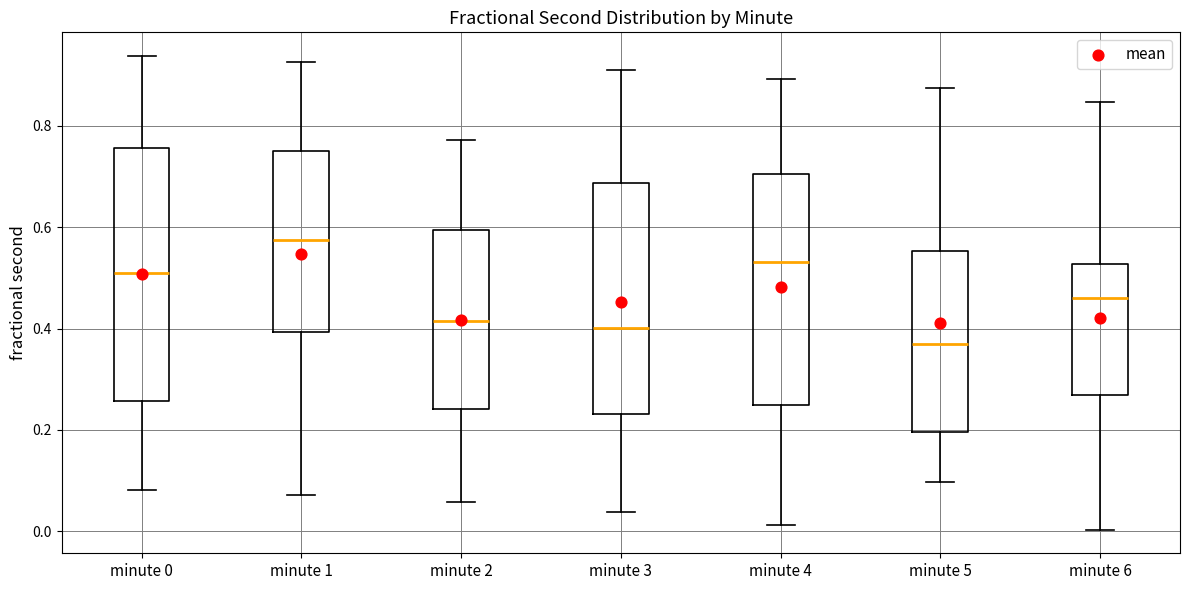

Where does the median line of the box for minute 4 sit on the y-axis? The values are not printed on the chart, so give them approximately, as read against the axis.

0.54